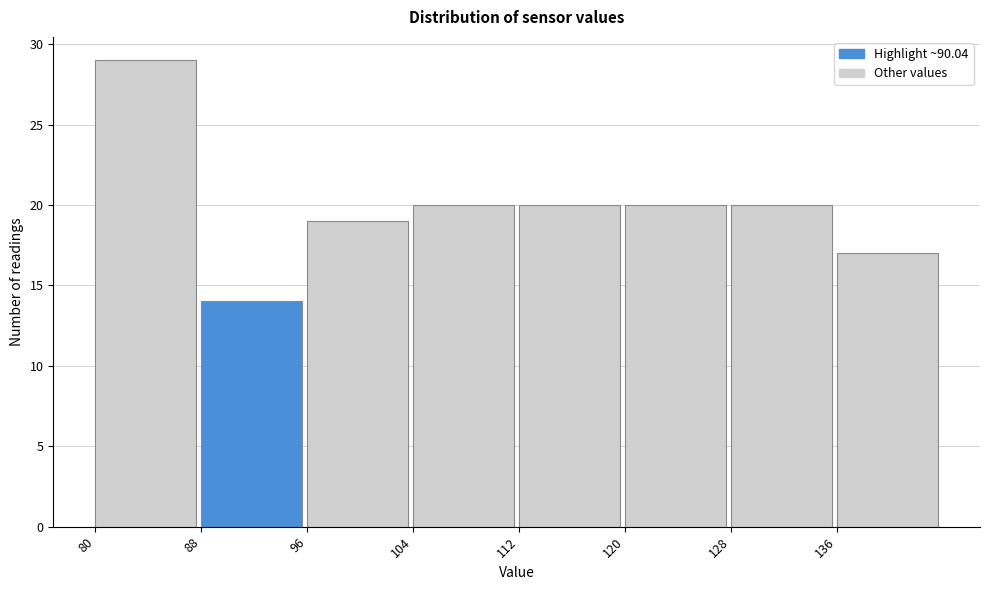

Reading left to right, transcribe this chart: for each bar, give the range it covers on the x-axis and its height. The values are not printed on the chart, so give them approximately, as read against the axis.

80 to 88: 29
88 to 96: 14
96 to 104: 19
104 to 112: 20
112 to 120: 20
120 to 128: 20
128 to 136: 20
136 to 144: 17